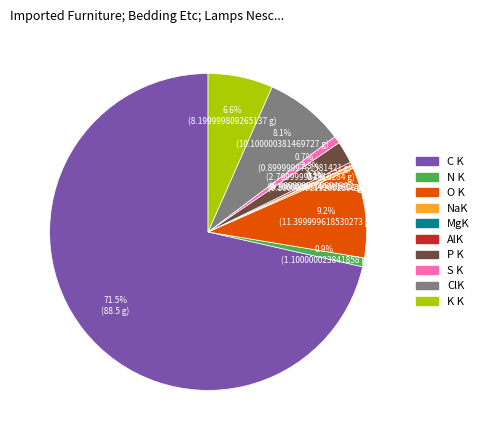

Is there a majority slice in this chart?

Yes